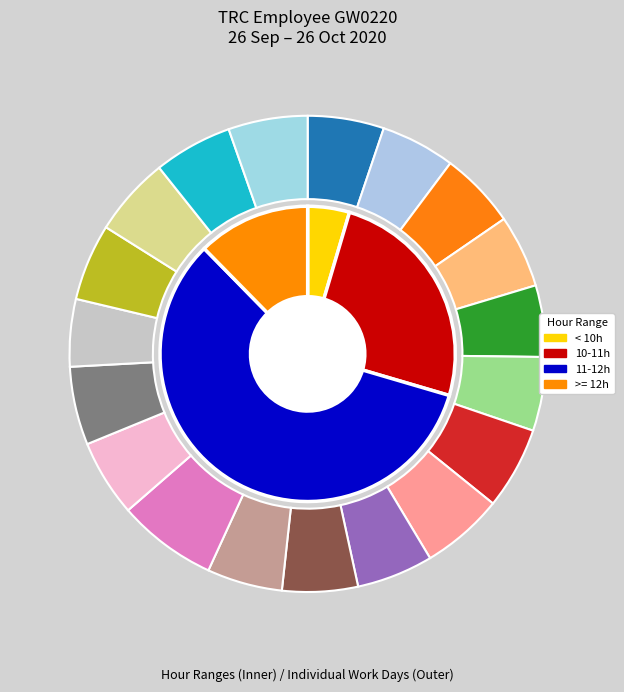

Does 21-Wed account for over 50% of the chart?

No